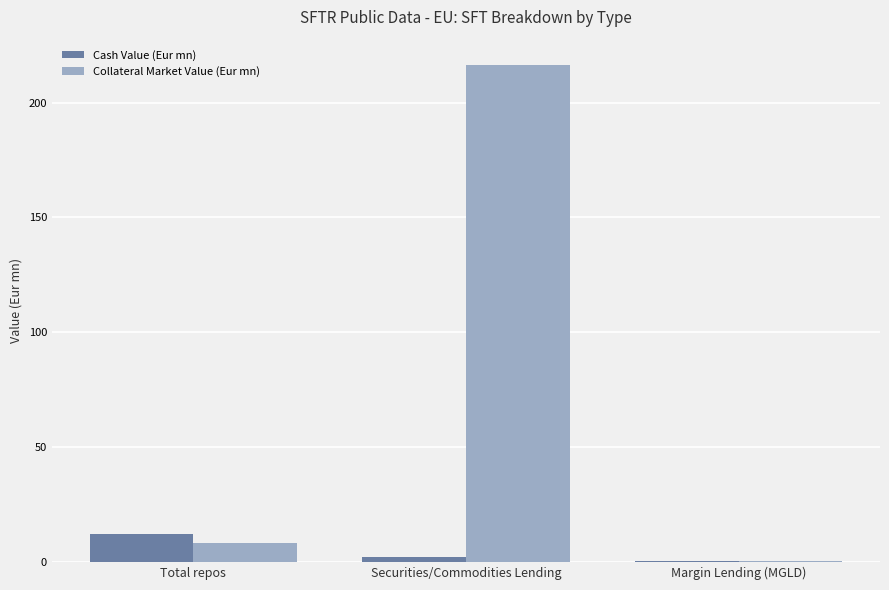

Reading right to left, list all the values displayed in this chart.

Cash Value (Eur mn): 0.2	1.9	12.0
Collateral Market Value (Eur mn): 0.6	216.6	8.1